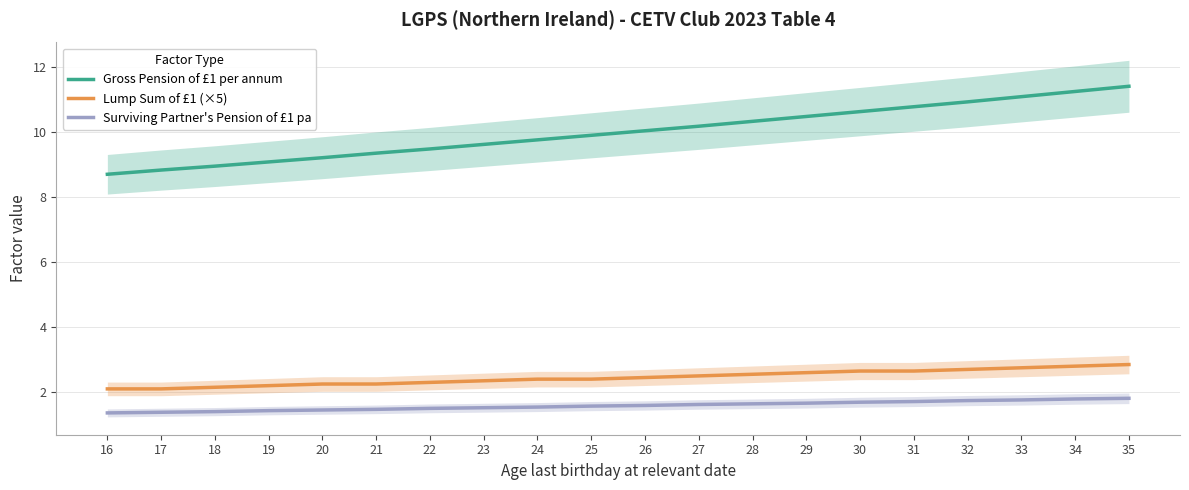

What is the difference between the second highest and minimum values in the Lump Sum of £1 (×5) series?

0.7